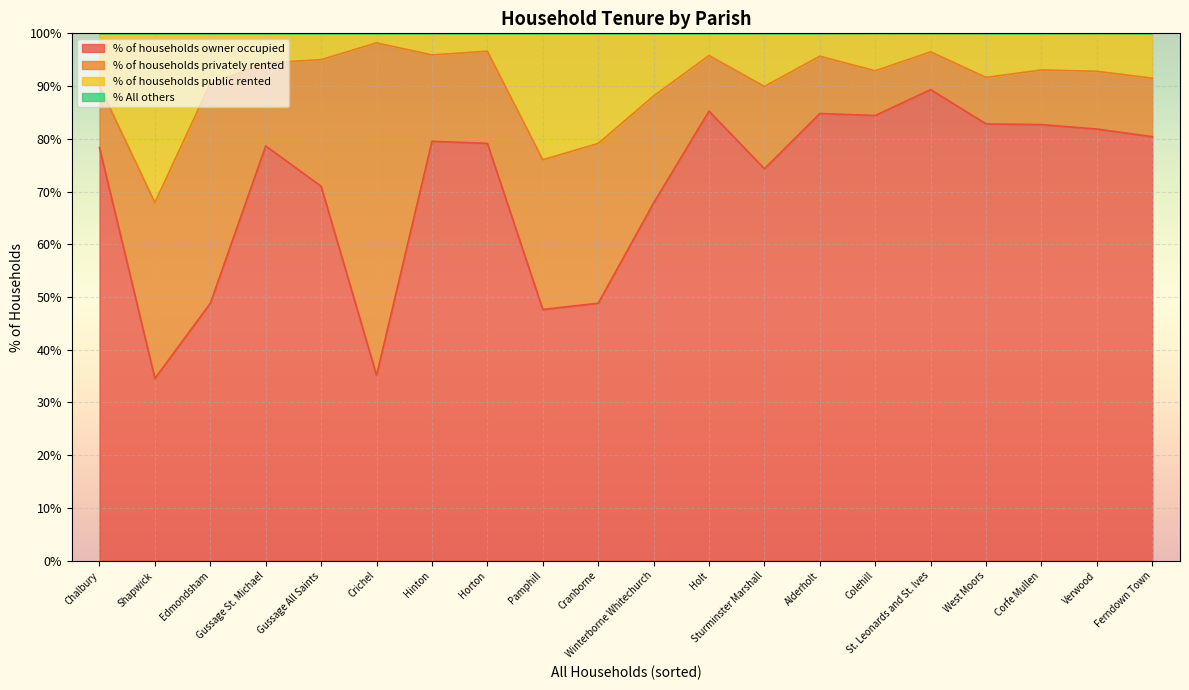

Between Chalbury and Crichel, which is larger?

Chalbury